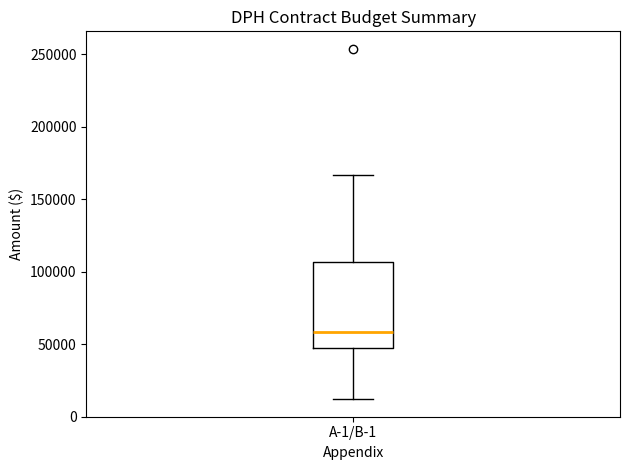

Where does the median line of the box for A-1/B-1 sit on the y-axis? The values are not printed on the chart, so give them approximately, as read against the axis.

60000